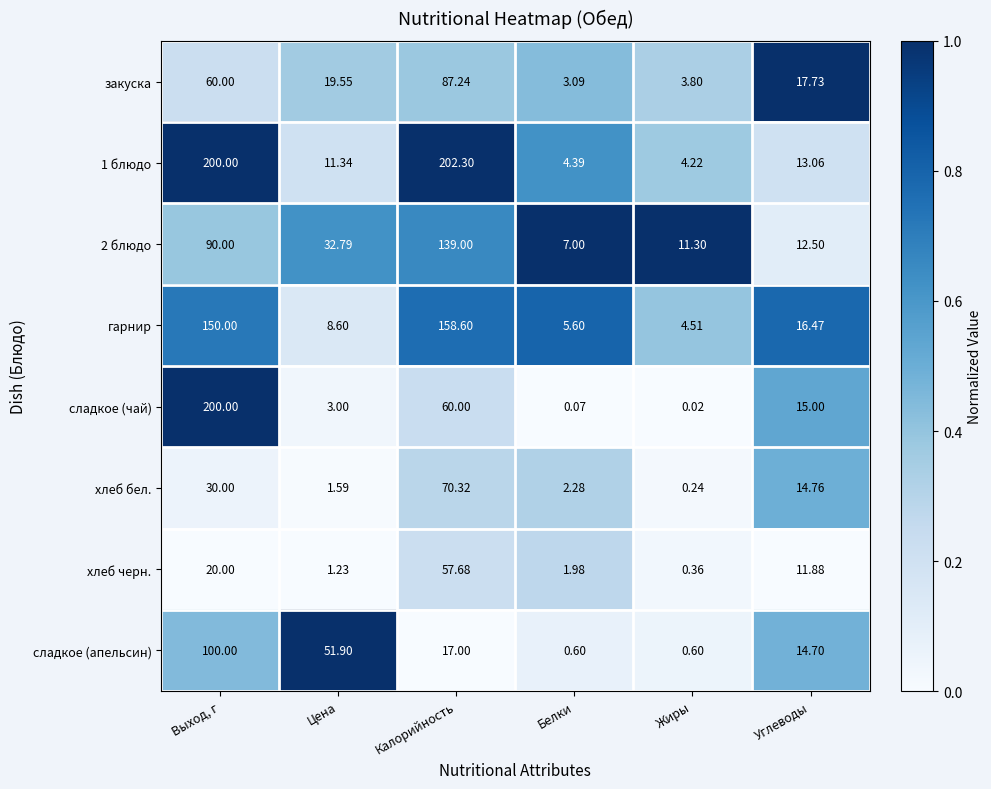

Which label corresponds to the largest value in the chart?

Калорийность